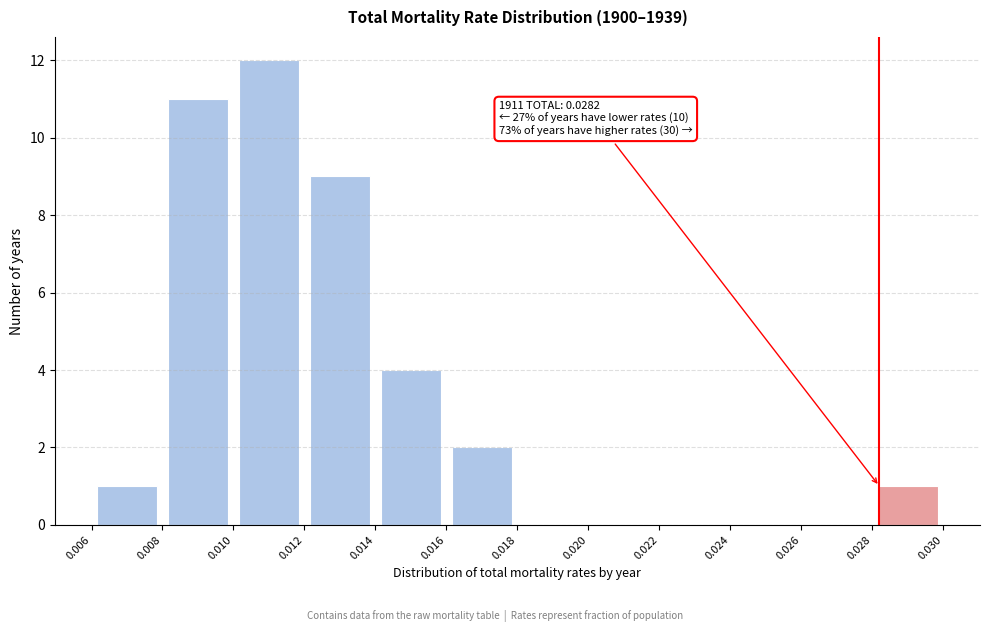

Over which range of the x-axis is the bar tallest?

0.010 to 0.012